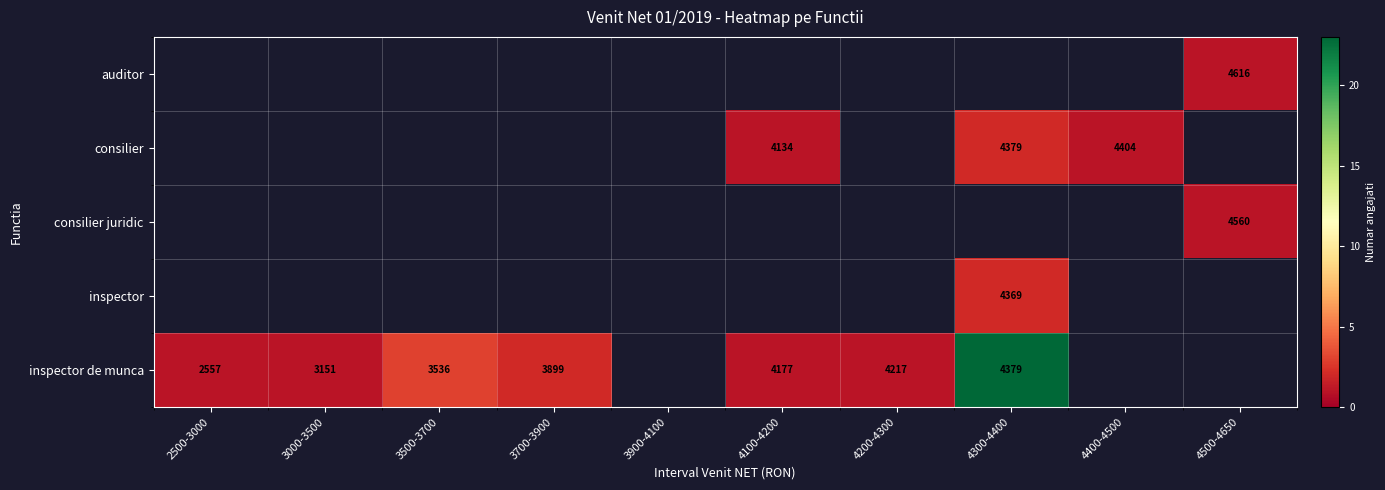

The value of consilier at 4100-4200 is 2622. True or false?

False